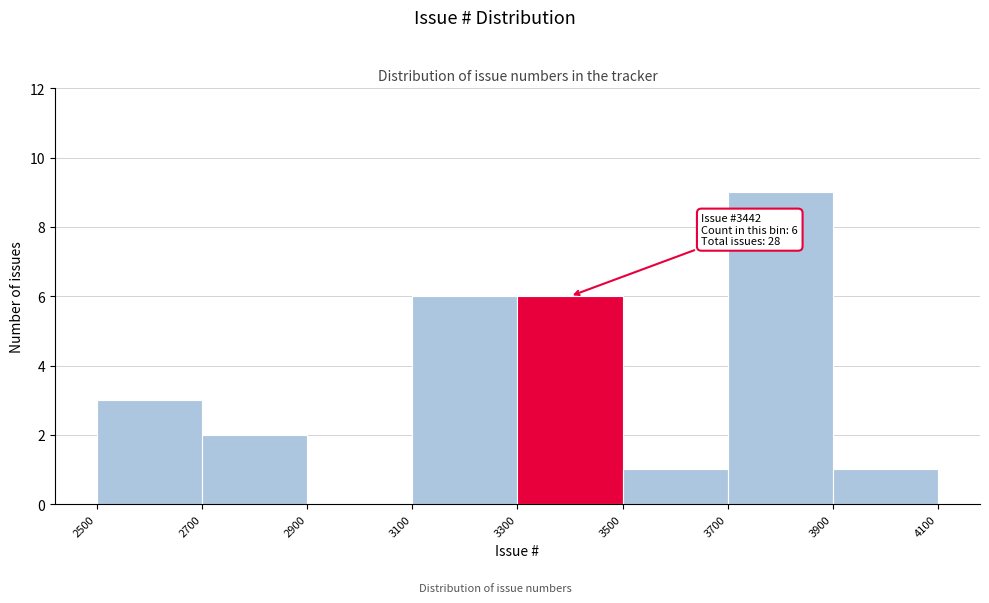

Over which range of the x-axis is the bar tallest?

3700 to 3900